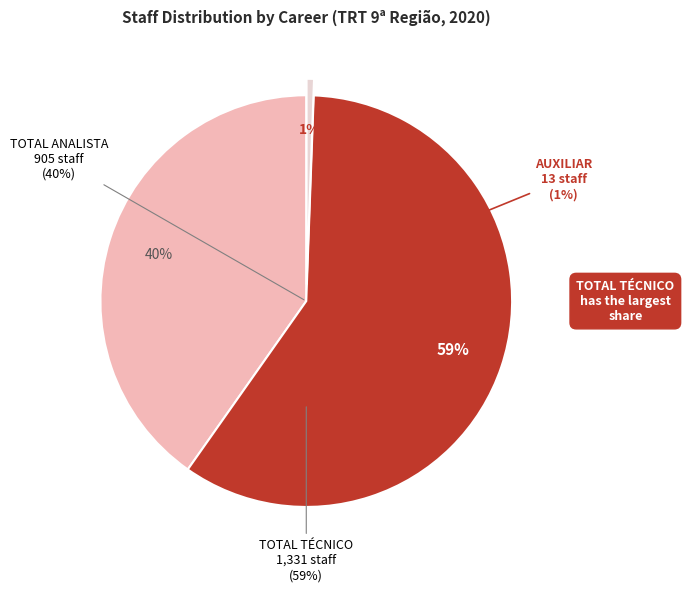

Which slice is the largest?

TOTAL TÉCNICO